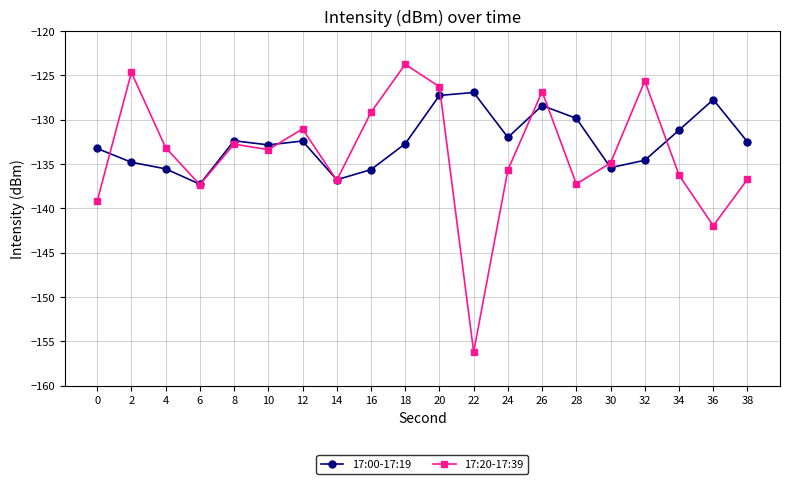

Is it true that 17:20-17:39 equals -192.9 at 8?

False